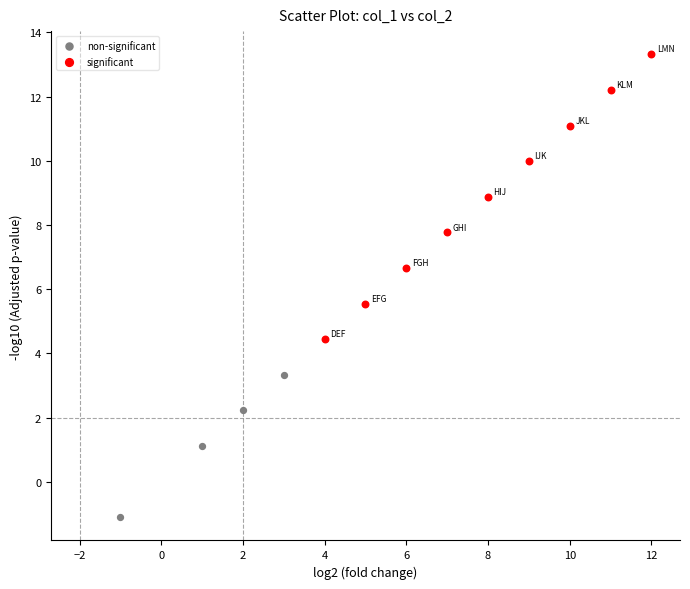

Which series reaches the maximum Y coordinate?

significant